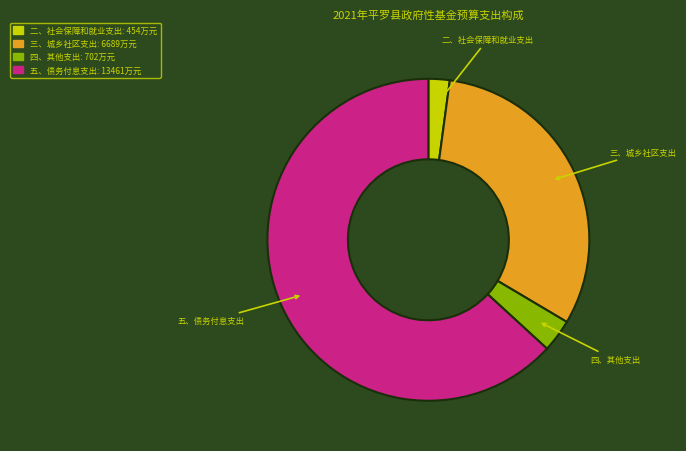

Is there any slice that represents more than half of the pie?

Yes